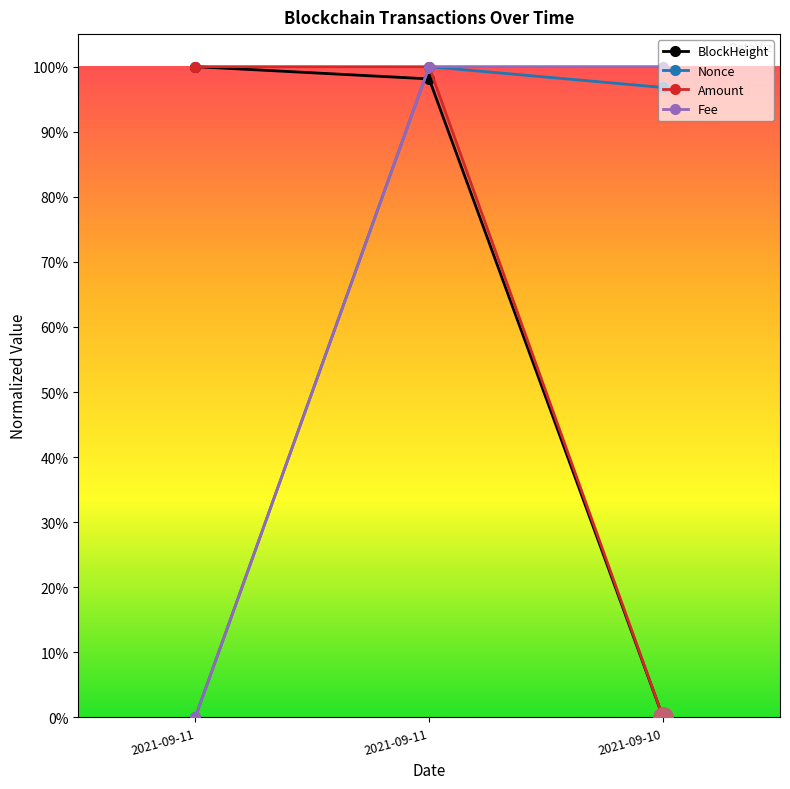

What are all the series names shown in the legend?

BlockHeight, Nonce, Amount, Fee